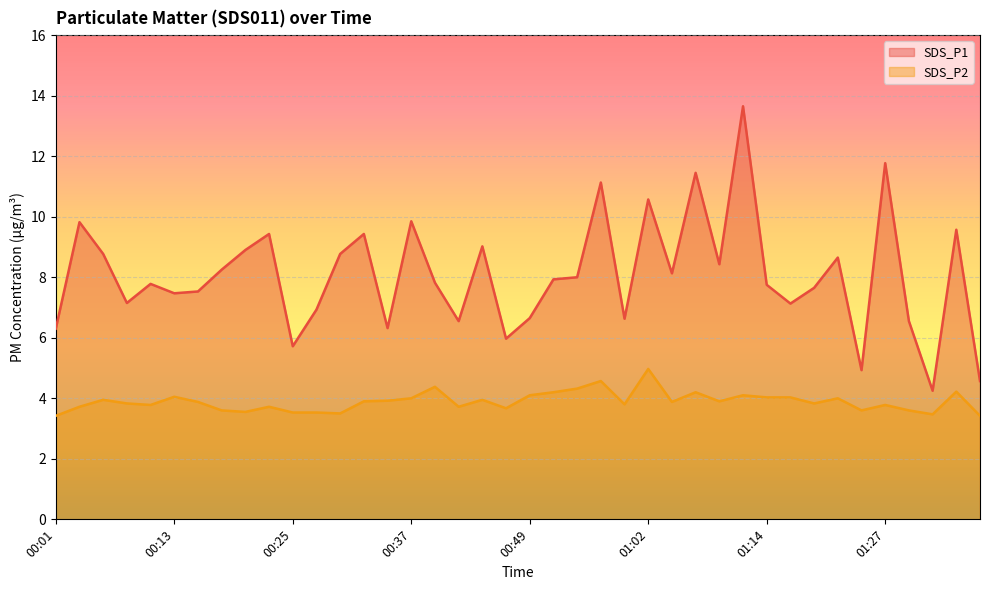

Is the value of SDS_P2 at 00:18 greater than the value of SDS_P1 at 00:49?

No